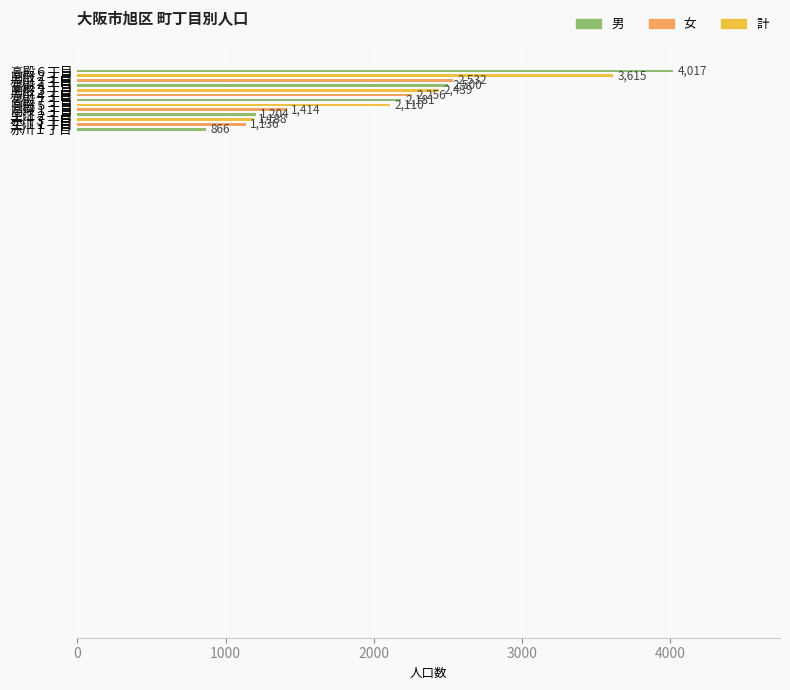

How many distinct data groups are displayed?

1